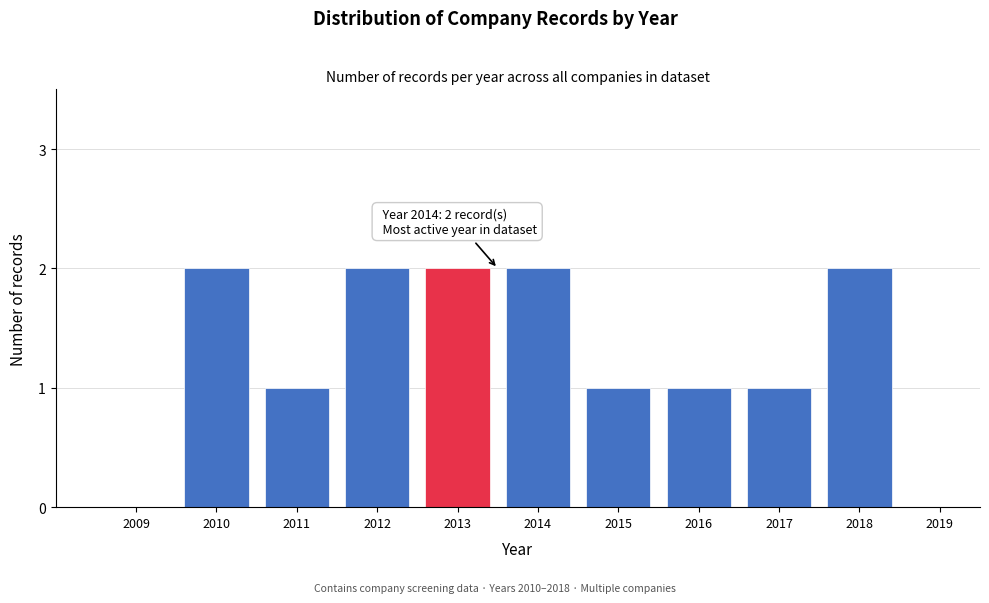

Reading left to right, extract all data points from this chart.

2009=0	2010=2	2011=1	2012=2	2013=2	2014=2	2015=1	2016=1	2017=1	2018=2	2019=0